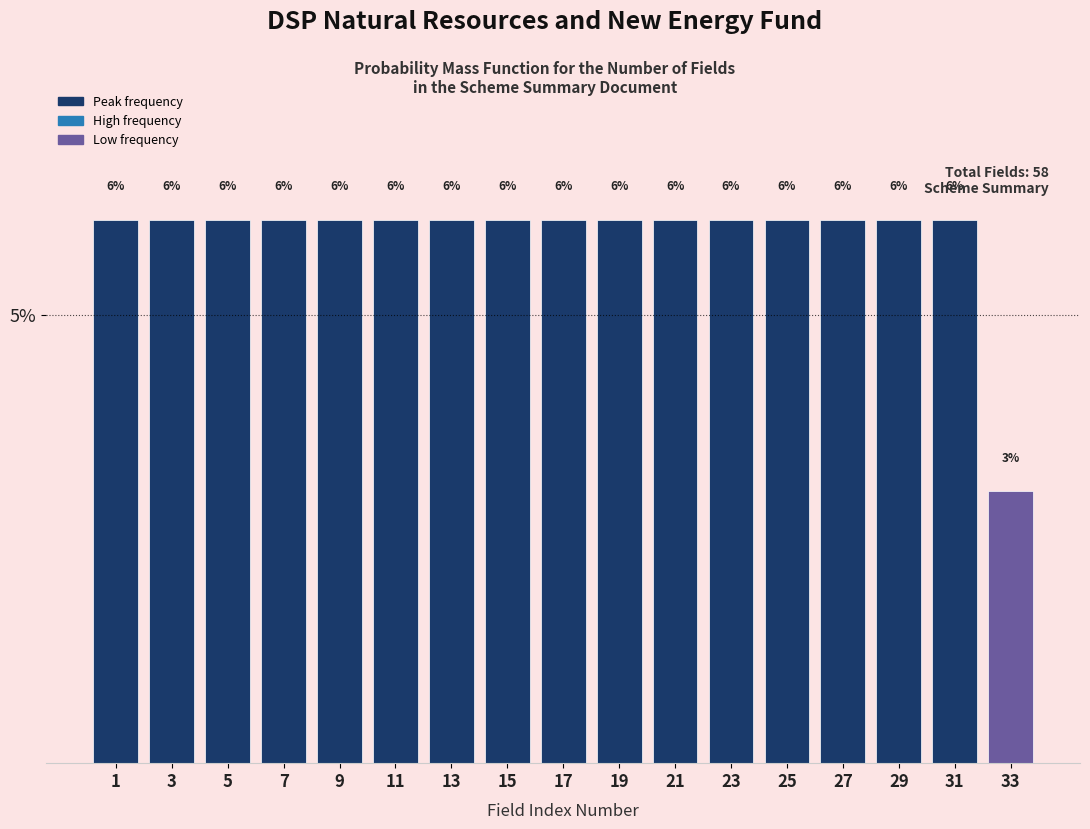

Does the chart contain any negative values?

No